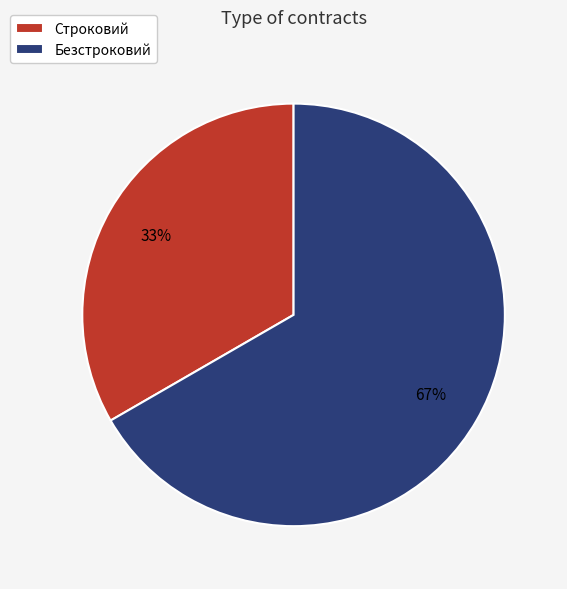

Between Безстроковий and Строковий, which is larger?

Безстроковий